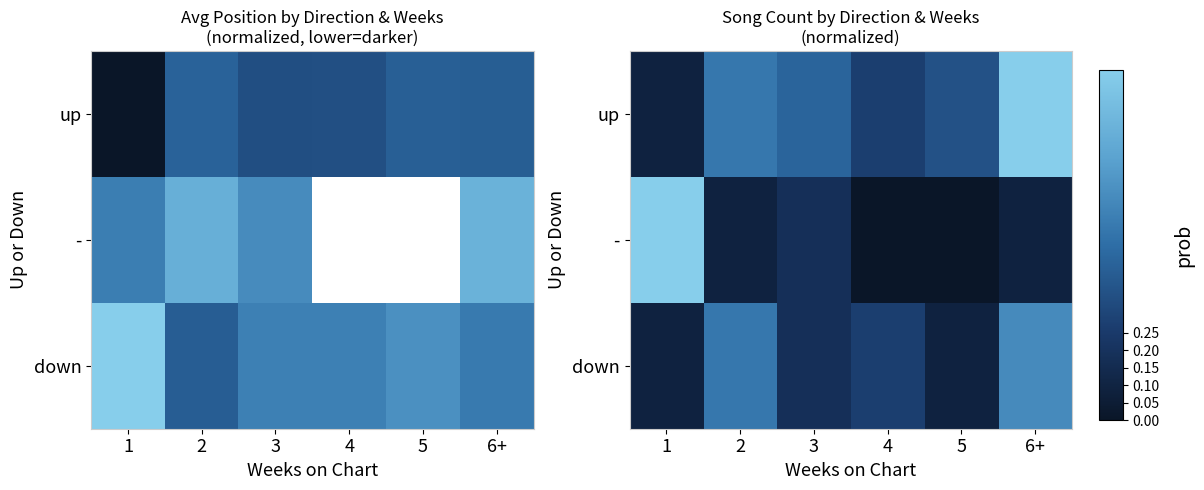

What is the difference between the down values at 6+ and 1?

0.5